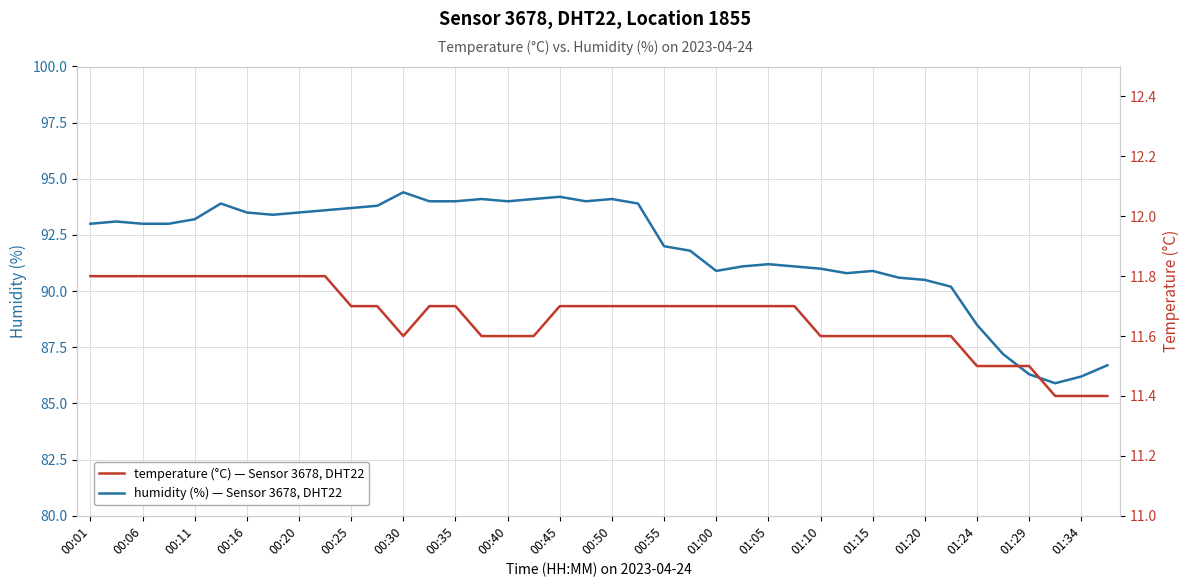

What are all the series names shown in the legend?

humidity, temperature